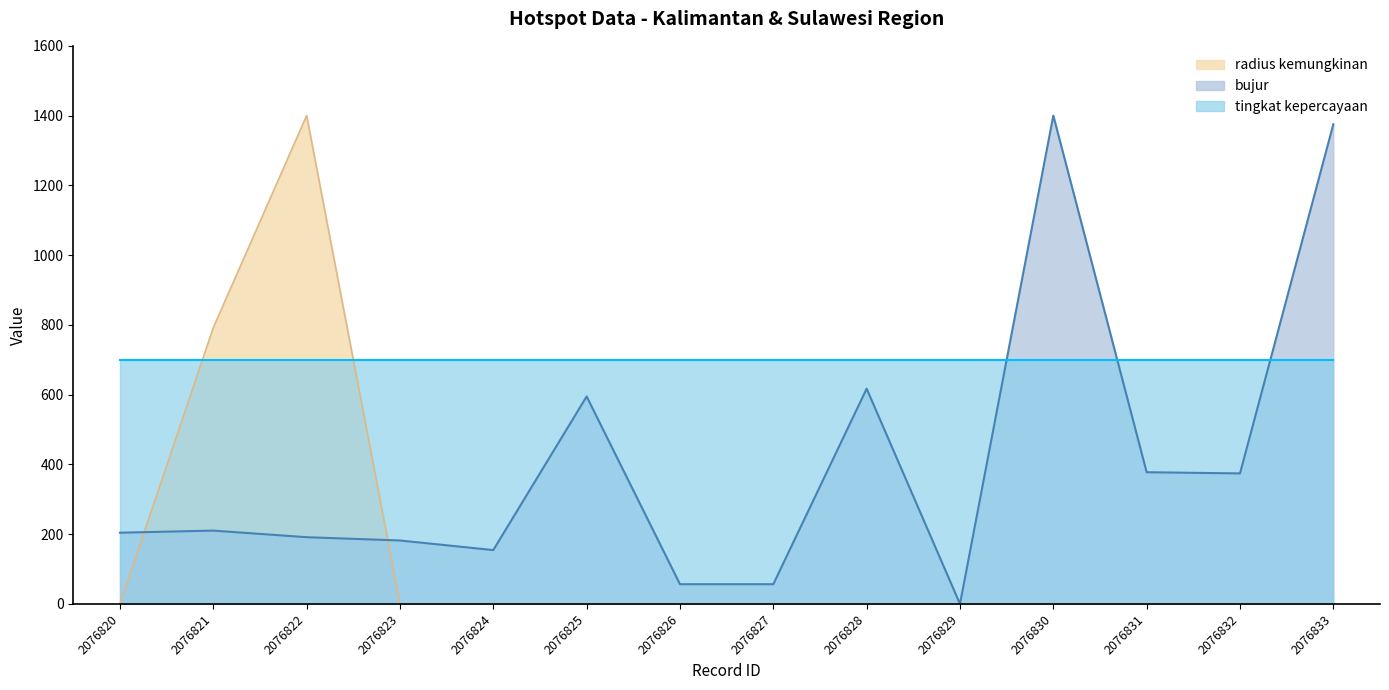

What is the highest value of the bujur series?

1400.0